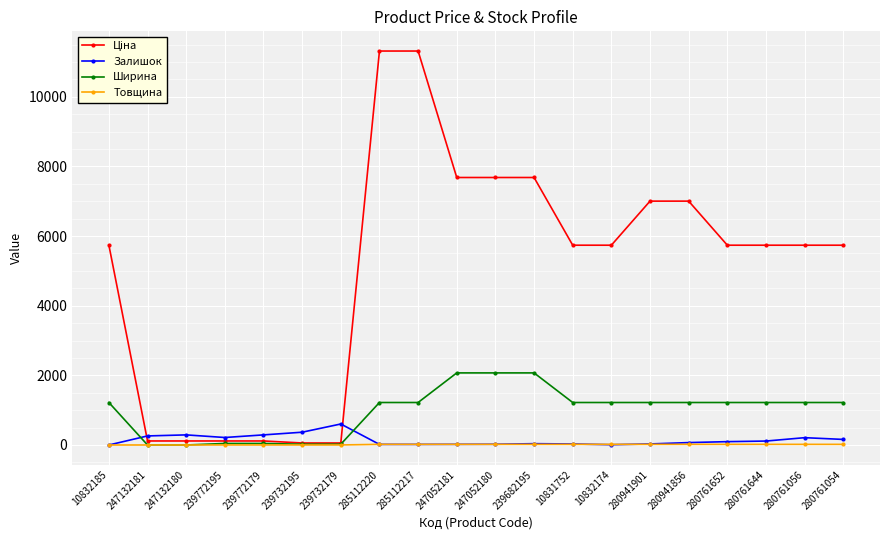

What is the difference between the maximum and minimum values in the Ширина series?

2070.0